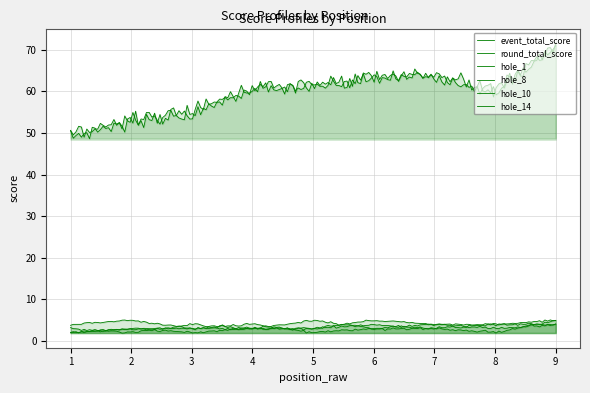

What is the difference between the maximum and minimum values in the round_total_score series?

22